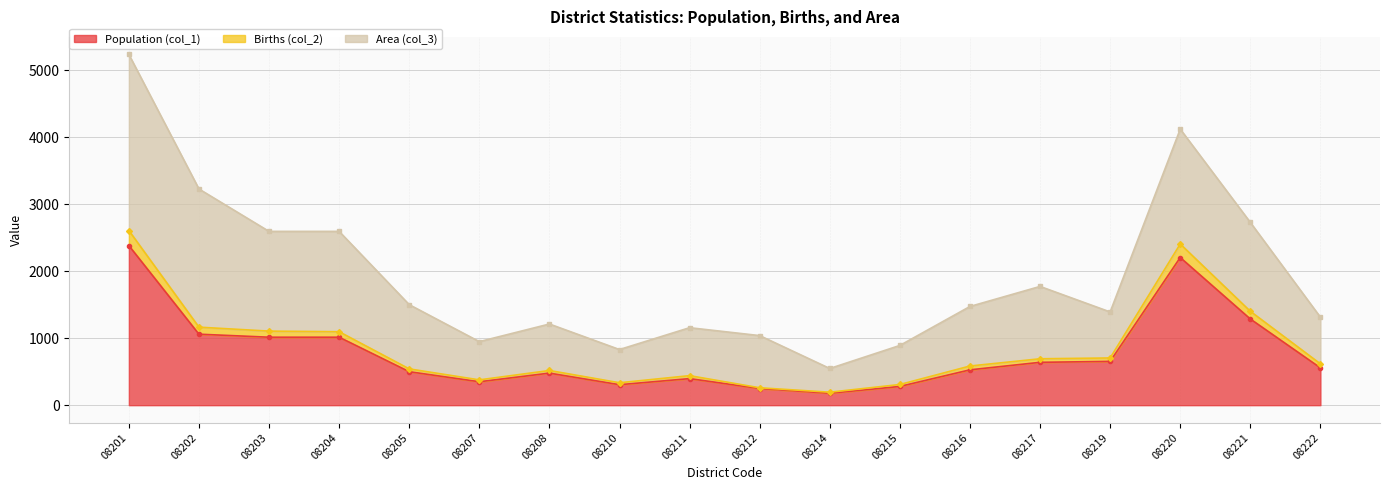

In Births (col_2), how many points are lower than both neighbors (excluding endpoints)?

3